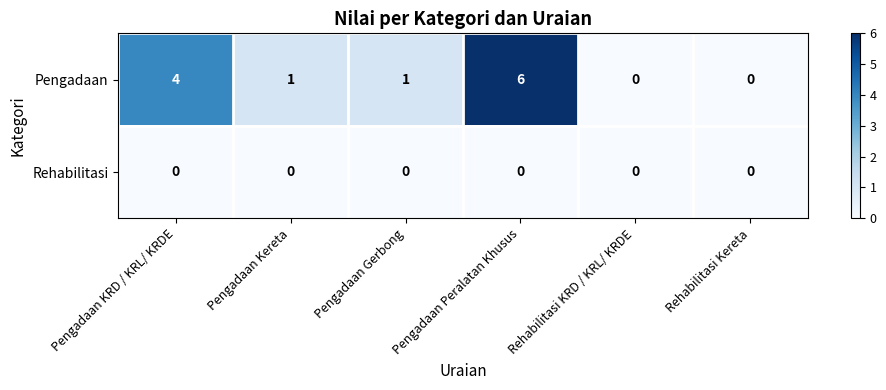

What is the maximum value for Pengadaan?

6